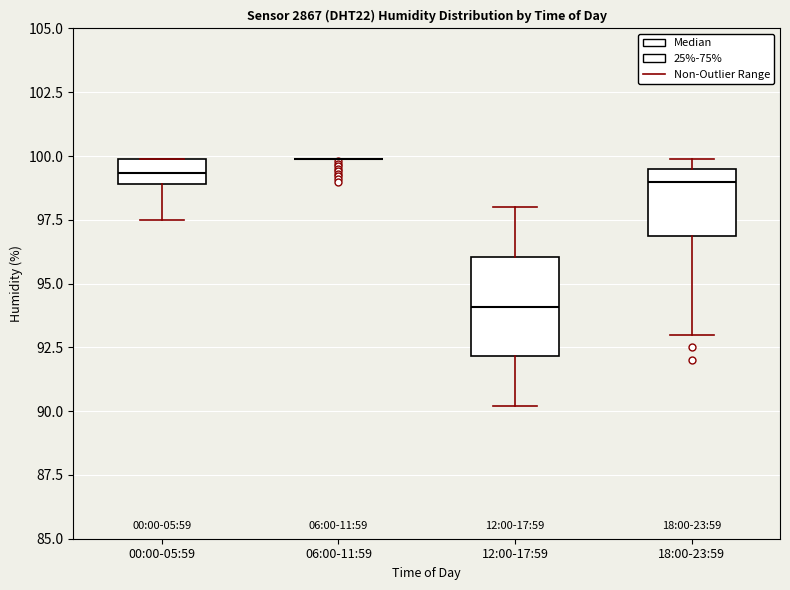

Comparing the boxes themselves (not the whiskers), which one is the tallest?

12:00-17:59